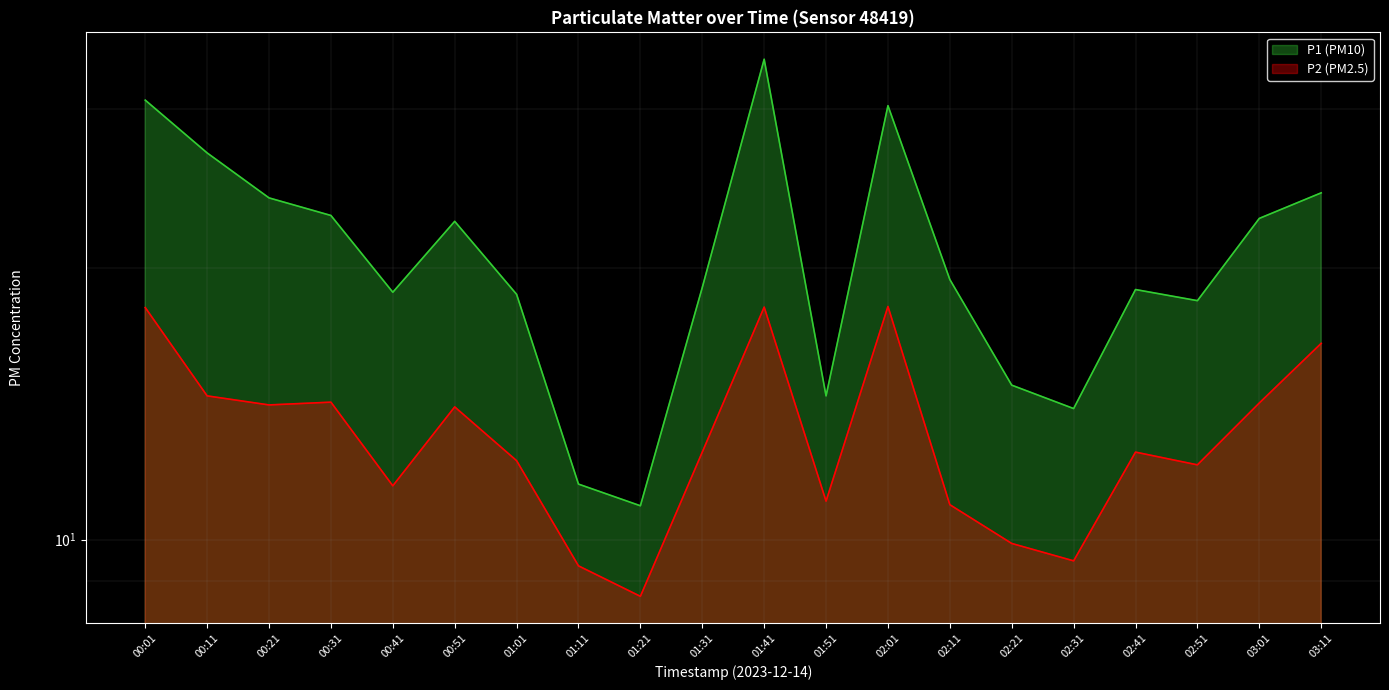

What is the label of the 4th point from the right?

02:41